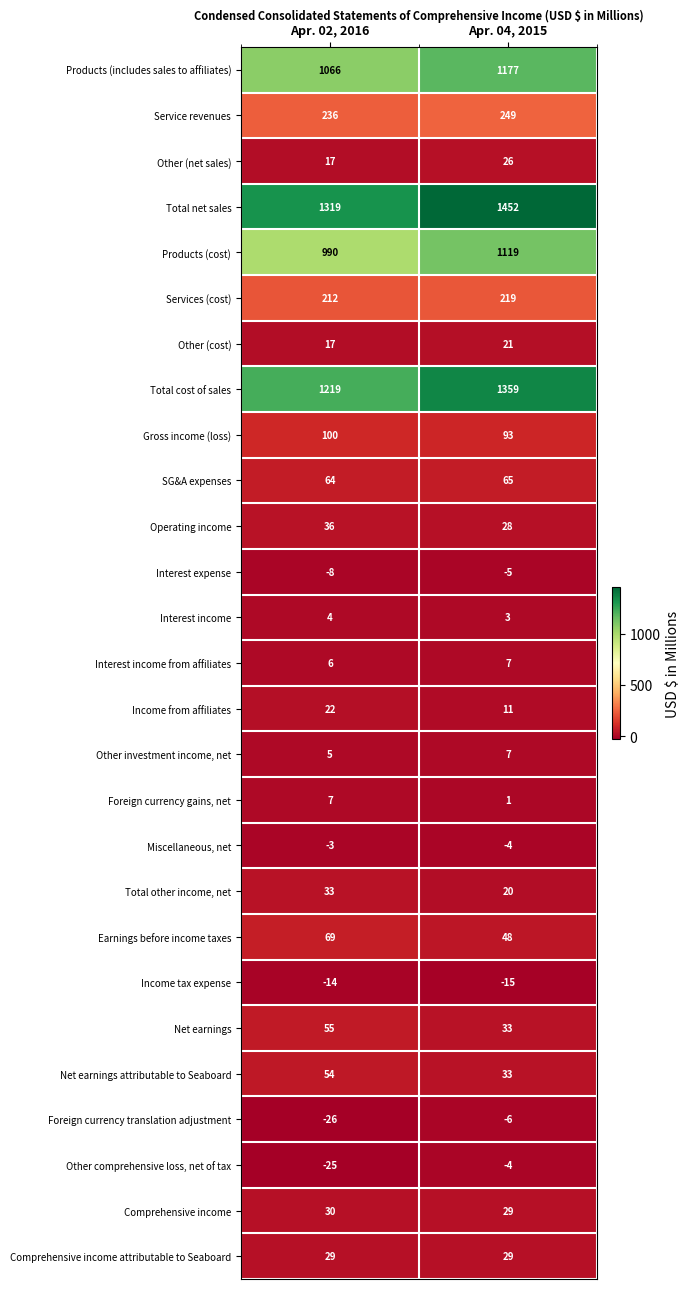

What is the total value across all series at Apr. 04, 2015?

5995